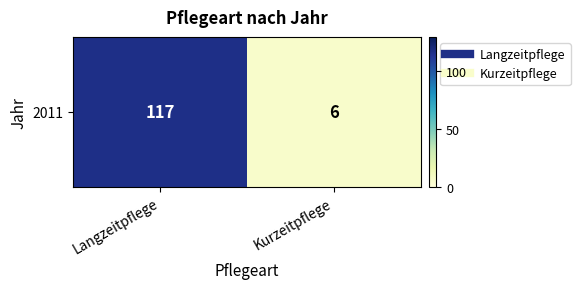

What is the ratio of the value at Kurzeitpflege to the value at Langzeitpflege?

0.1